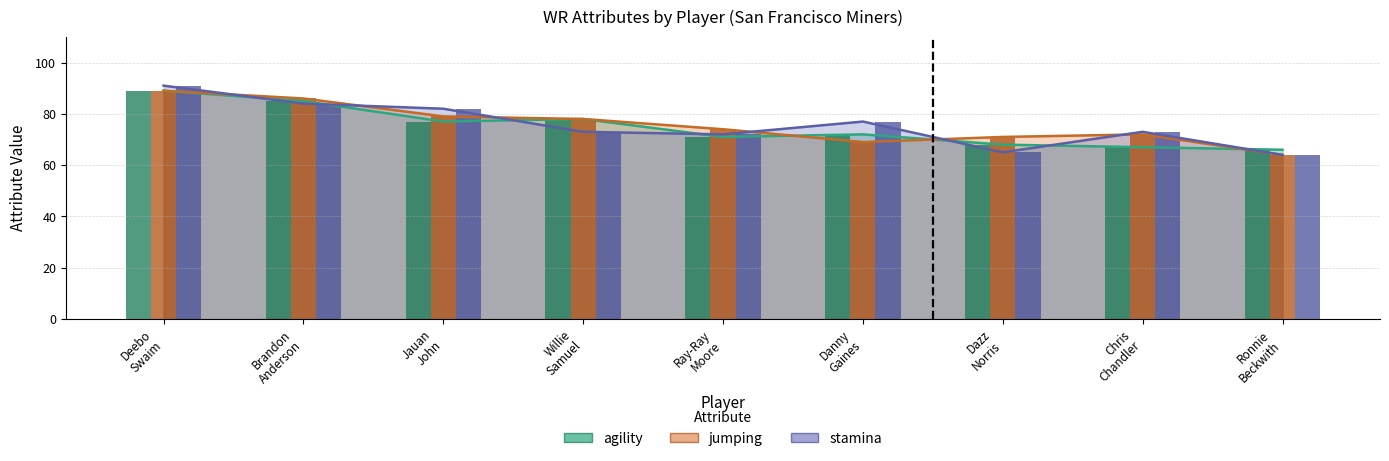

Reading left to right, list all the values displayed in this chart.

agility: 89	85	77	78	71	72	68	67	66
jumping: 89	86	79	78	74	69	71	72	64
stamina: 91	84	82	73	72	77	65	73	64